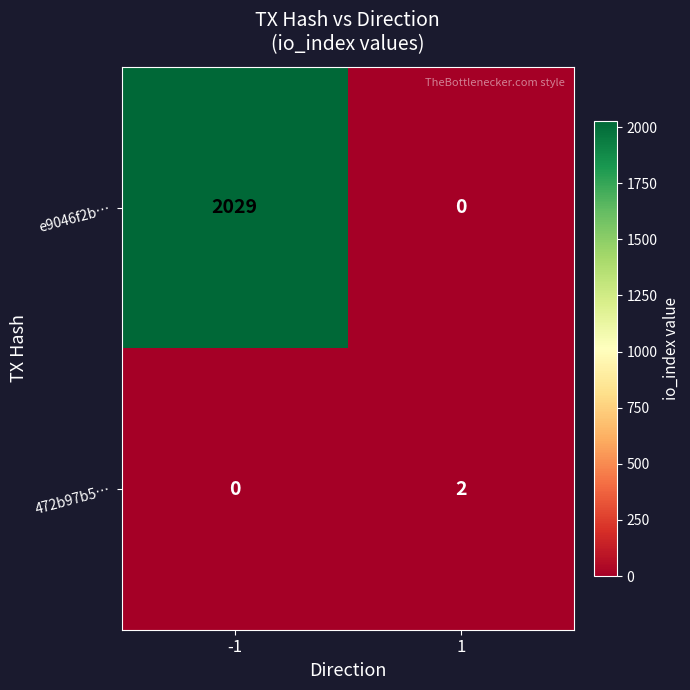

Reading left to right, extract all data points from this chart.

e9046f2b…: 2029	0
472b97b5…: 0	2